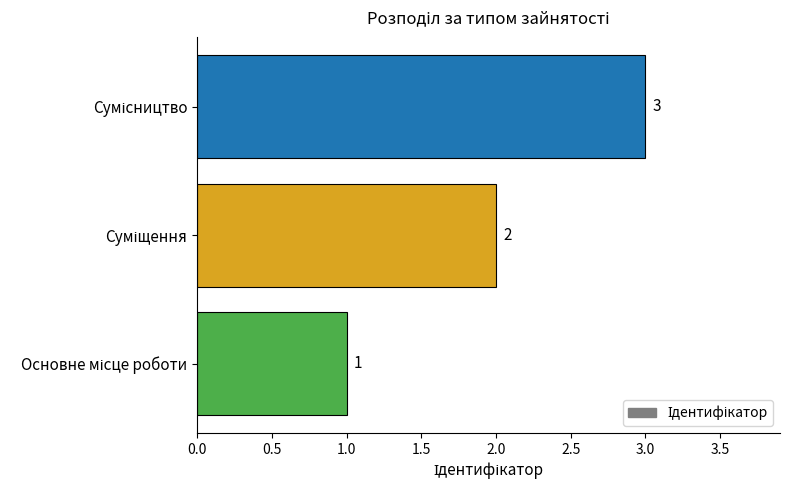

What is the greatest value displayed?

3